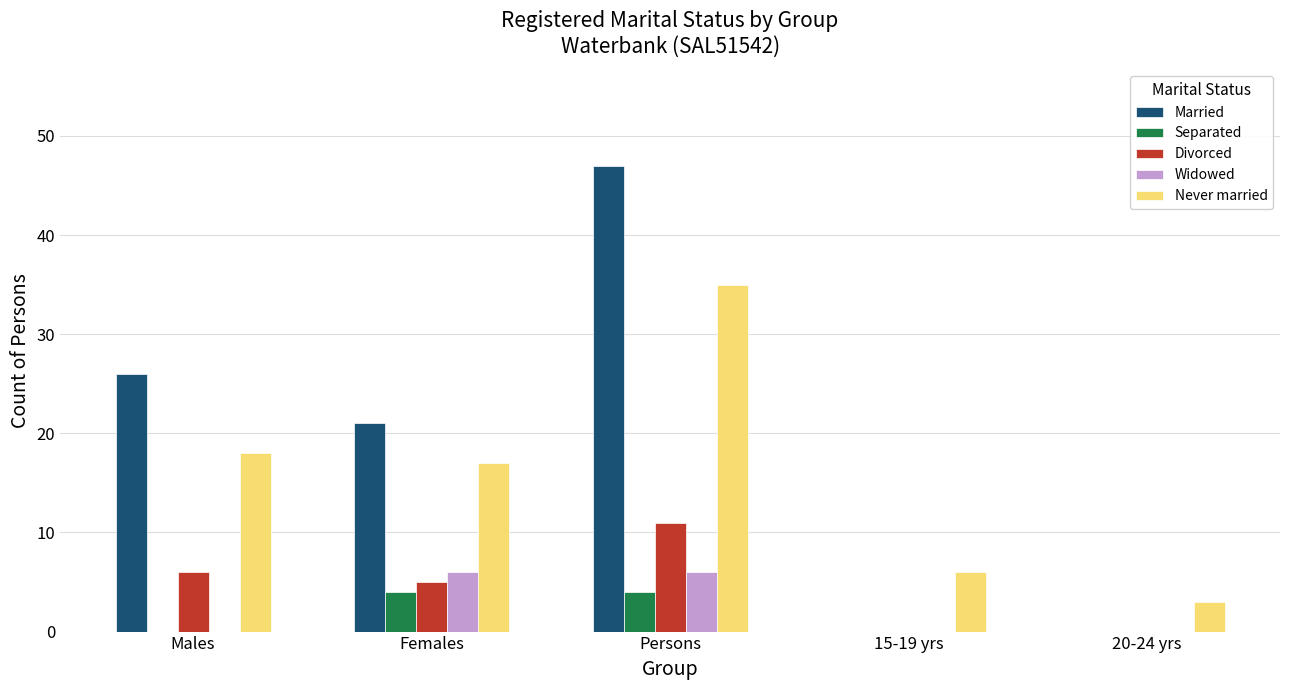

How many Widowed values are between 0 and 6?

5